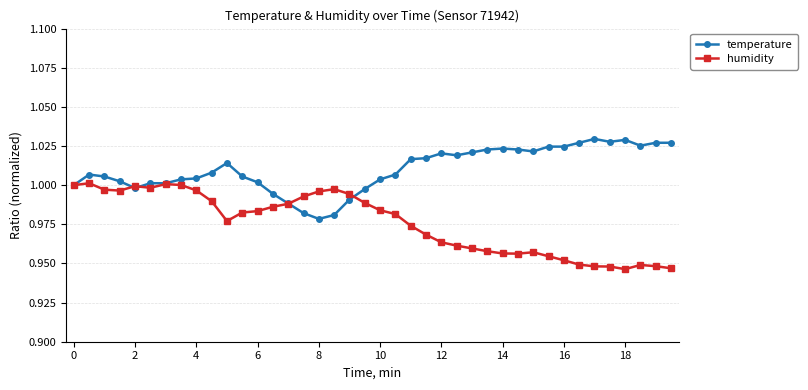

Does the chart display data point markers on the line(s)?

Yes